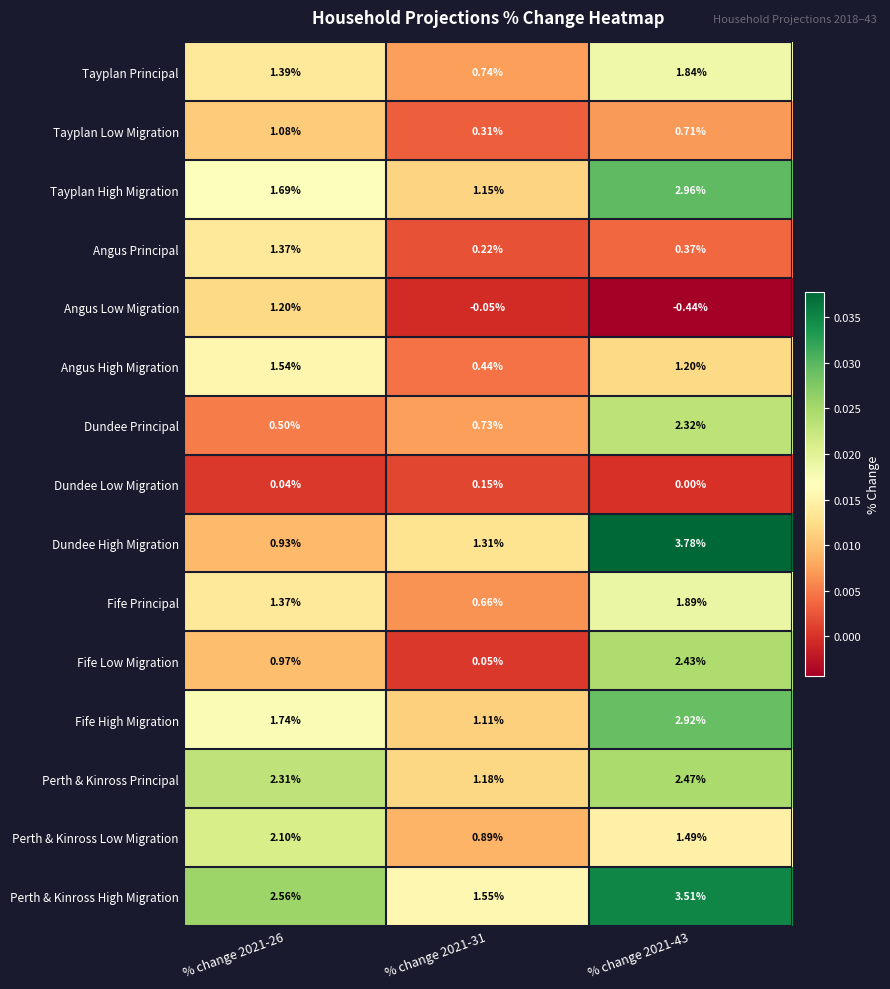

Between % change 2021-31 and % change 2021-43, which series saw the biggest shift?

Dundee High Migration